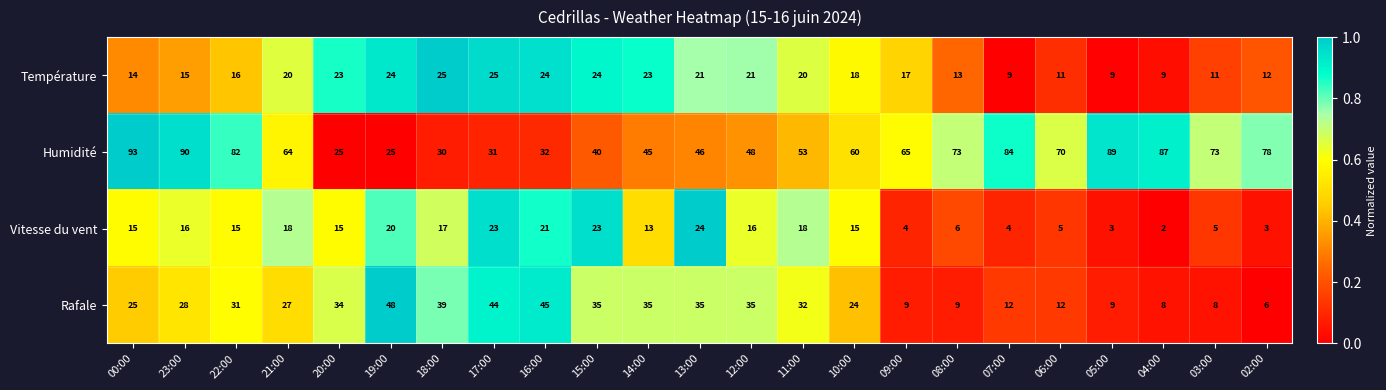

What is the average value of the Température series?

18